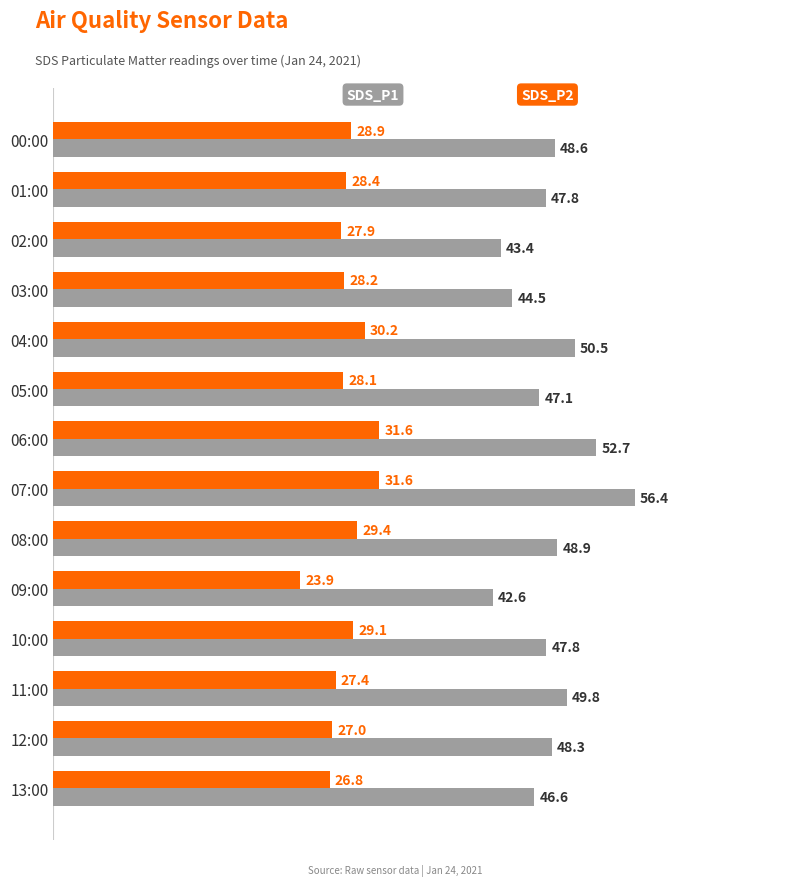

What is the greatest value displayed?

56.4